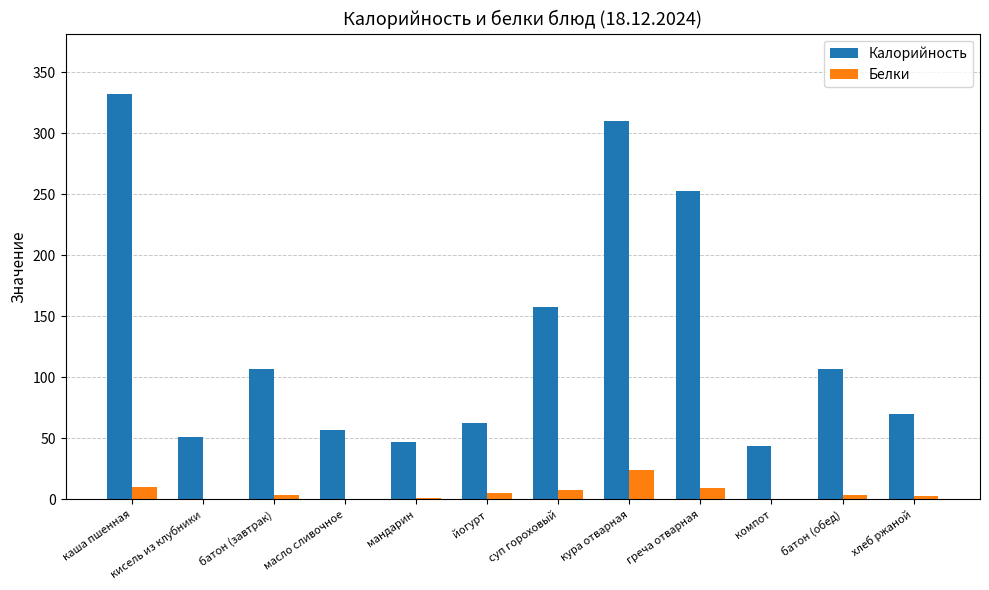

Is the value of Калорийность at кисель из клубники greater than the value of Белки at суп гороховый?

Yes